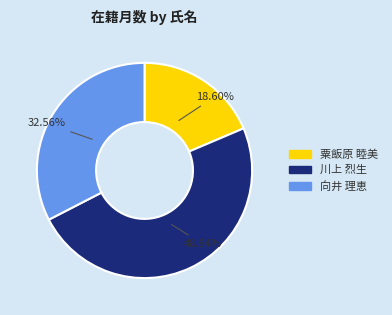

What is the smallest slice in the pie chart?

粟飯原 睦美